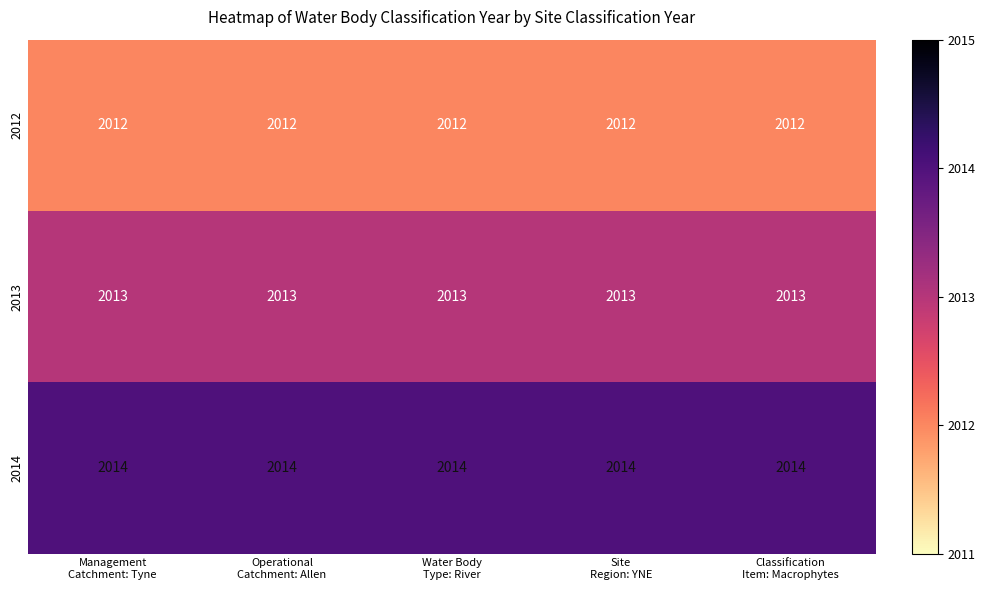

What is the minimum value for 2014?

2014